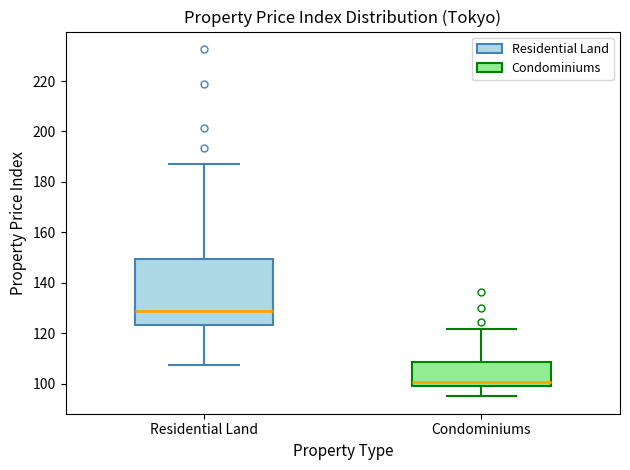

Reading left to right, read every box against the y-axis: the position of its median line, the range the box covers, and the ends of its whiskers. The values are not printed on the chart, so give them approximately, as read against the axis.

Residential Land: median 128, box 124 to 150, whiskers 108 to 188
Condominiums: median 100, box 98 to 108, whiskers 94 to 122